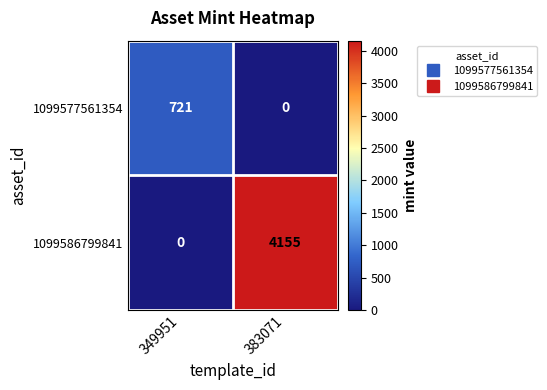

At which label is 1099586799841 closest to 2077?

349951